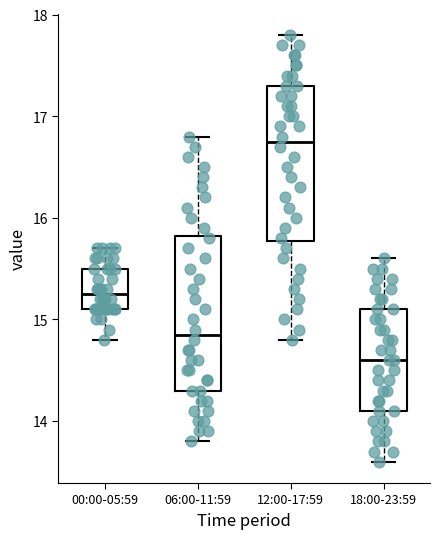

Which box's median line is the lowest?

18:00-23:59